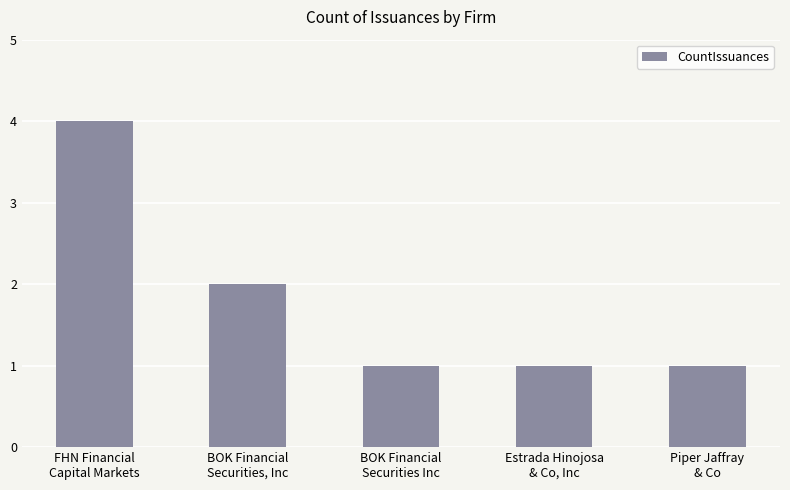

What is the greatest value displayed?

4